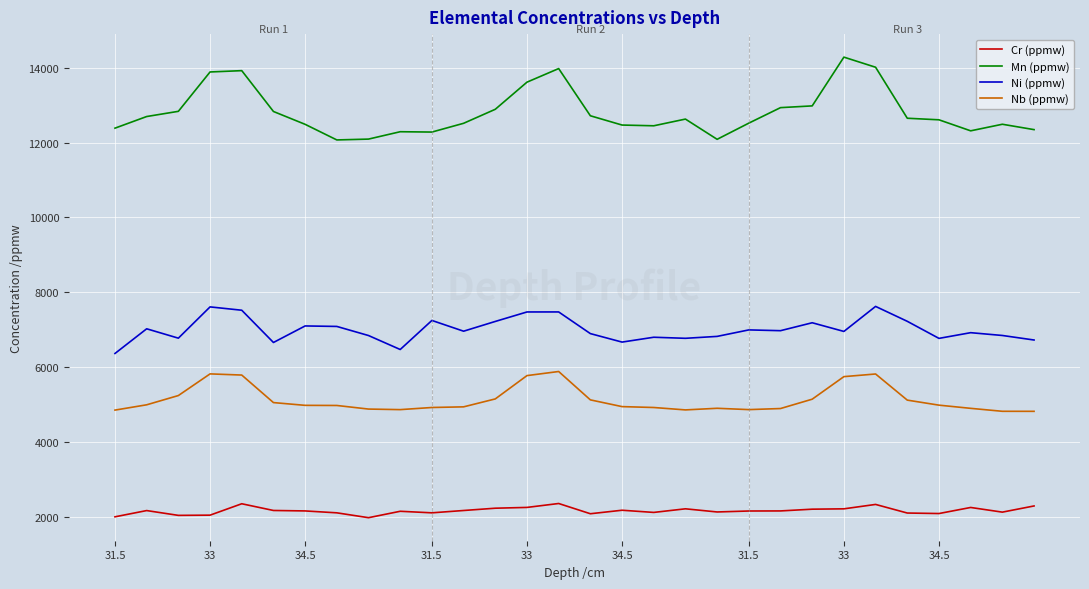

List the series in order of their peak value, lowest first.

Cr (ppmw), Nb (ppmw), Ni (ppmw), Mn (ppmw)